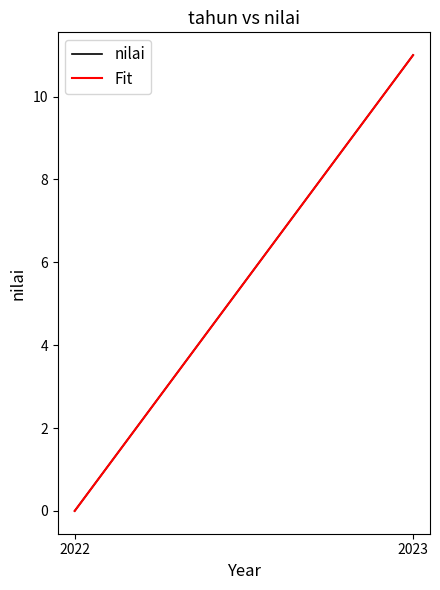

What is the difference between the nilai values at 2023 and 2022?

11.0